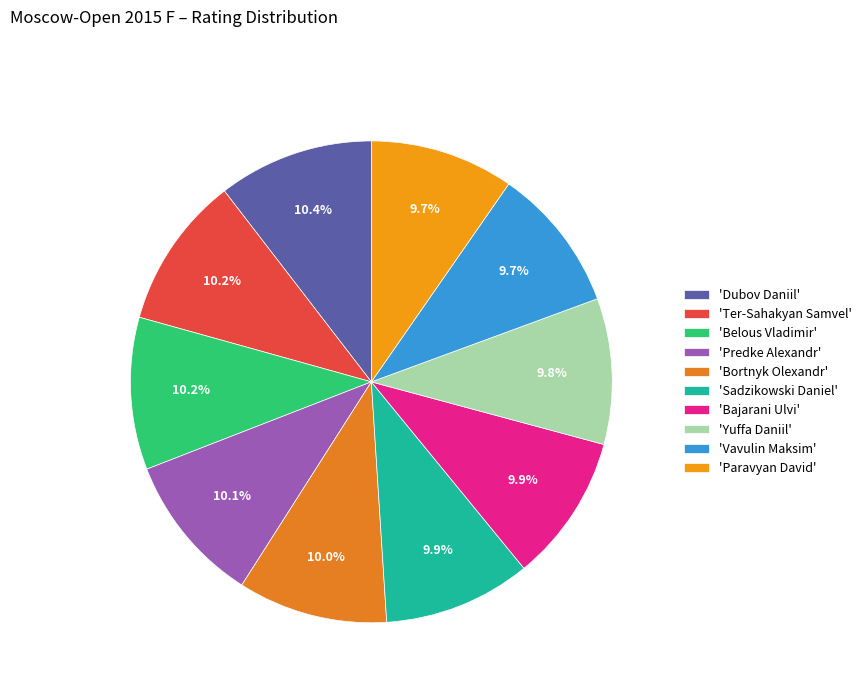

Is there a majority slice in this chart?

No